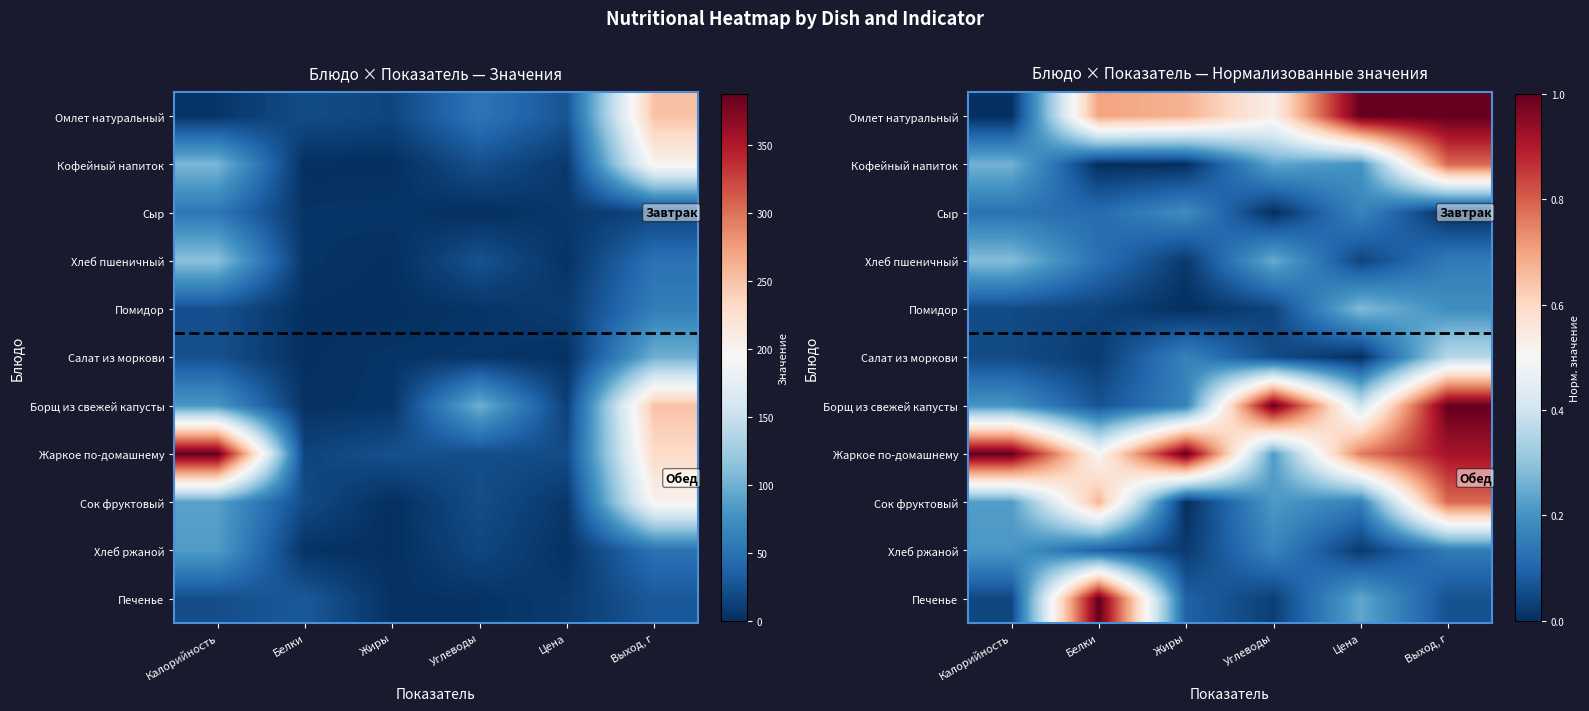

Read the Сыр value at Калорийность.

0.1